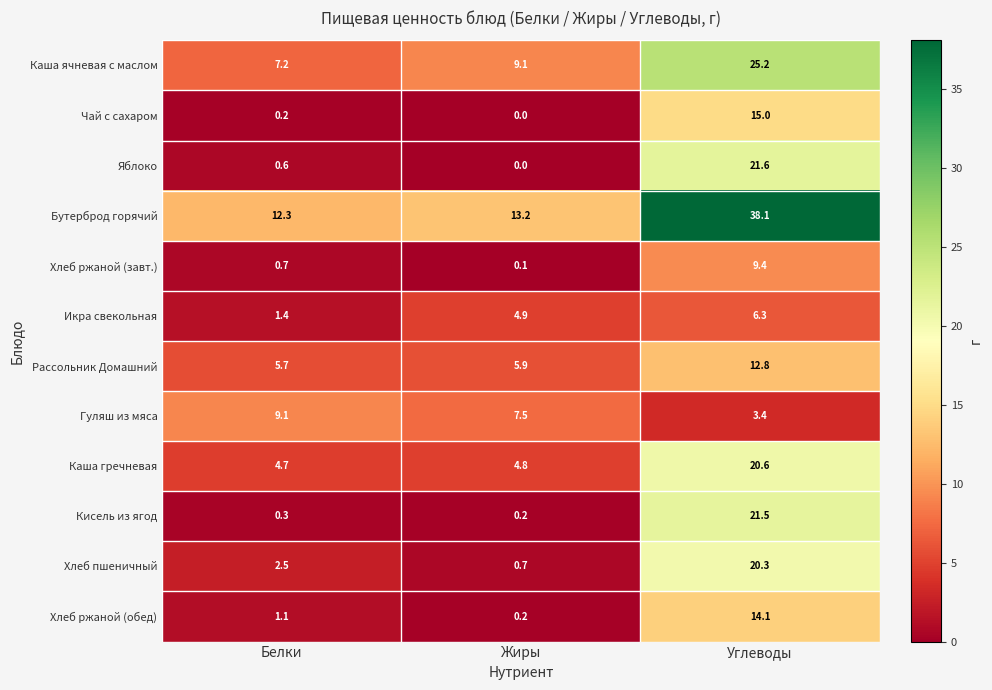

List the series in order of their peak value, highest first.

Бутерброд горячий, Каша ячневая с маслом, Яблоко, Кисель из ягод, Каша гречневая, Хлеб пшеничный, Чай с сахаром, Хлеб ржаной (обед), Рассольник Домашний, Хлеб ржаной (завт.), Гуляш из мяса, Икра свекольная